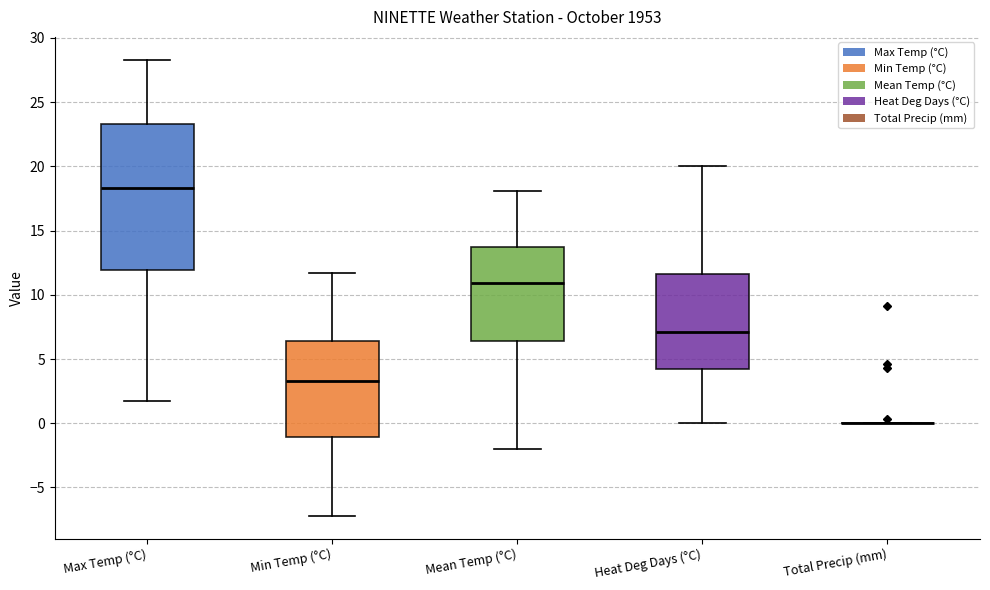

Where does the upper whisker of the box for Mean Temp (°C) end on the y-axis? The values are not printed on the chart, so give them approximately, as read against the axis.

18.0